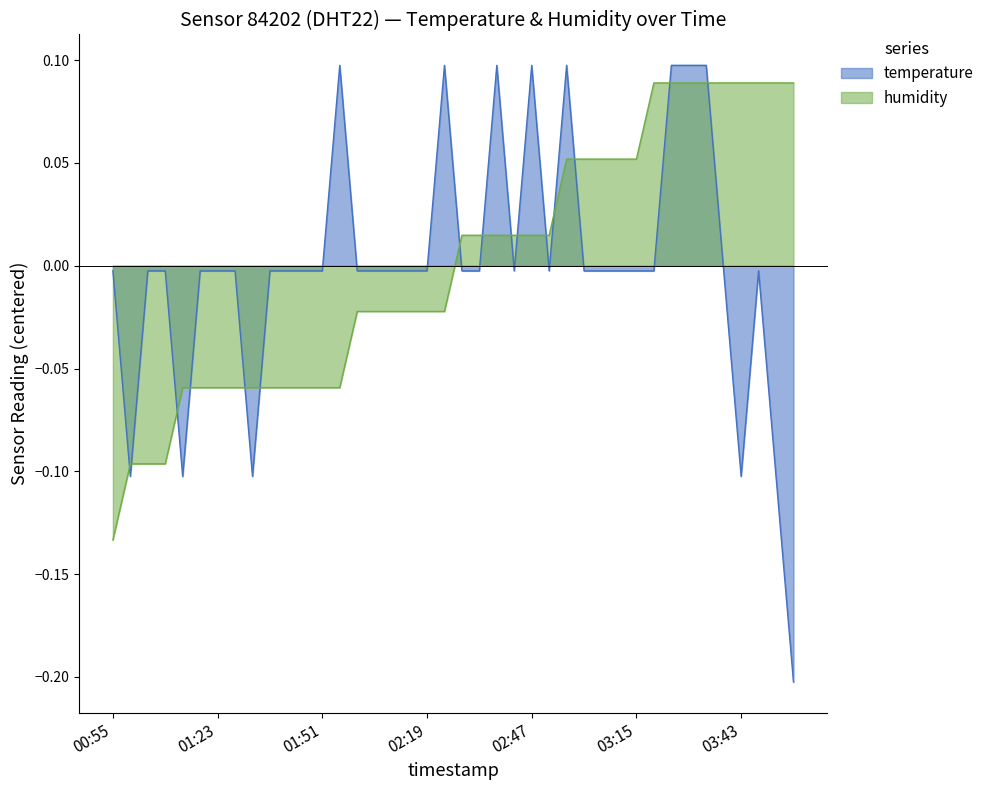

True or false: humidity and temperature intersect in this chart.

True